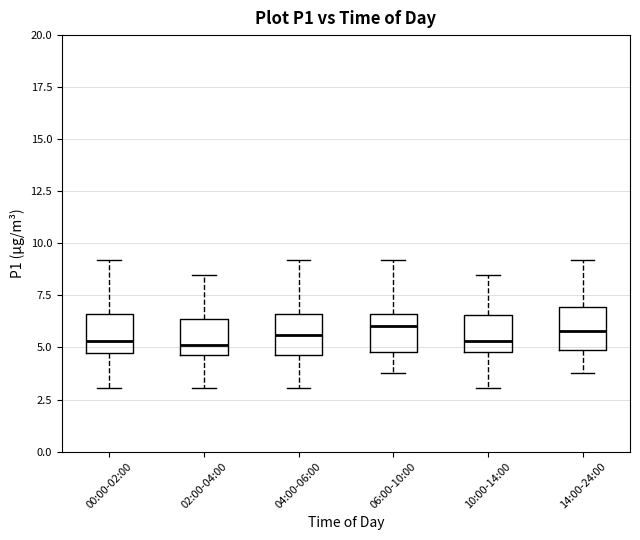

Reading left to right, transcribe this box plot: for each box, give where its median line is, the range the box spans, and where its two whiskers end, as read against the y-axis. The values are not printed on the chart, so give them approximately, as read against the axis.

00:00-02:00: median 5.5, box 4.5 to 6.5, whiskers 3.0 to 9.0
02:00-04:00: median 5.0, box 4.5 to 6.5, whiskers 3.0 to 8.5
04:00-06:00: median 5.5, box 4.5 to 6.5, whiskers 3.0 to 9.0
06:00-10:00: median 6.0, box 5.0 to 6.5, whiskers 4.0 to 9.0
10:00-14:00: median 5.5, box 5.0 to 6.5, whiskers 3.0 to 8.5
14:00-24:00: median 6.0, box 5.0 to 7.0, whiskers 4.0 to 9.0